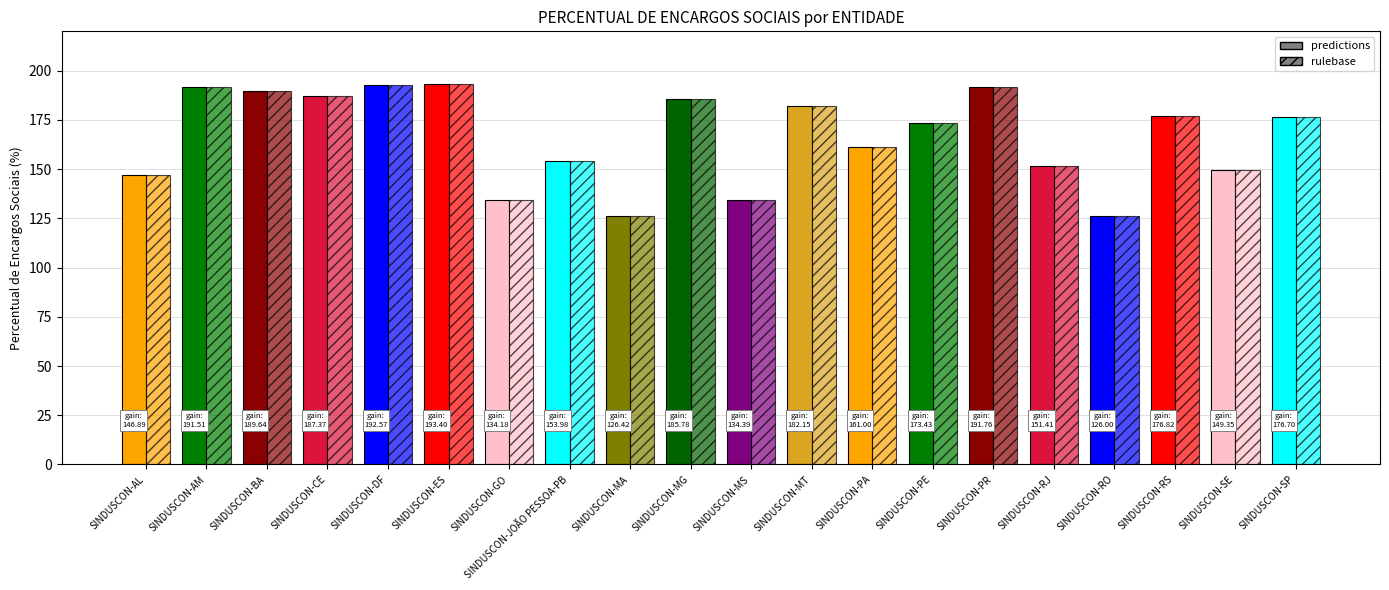

Where does the rulebase series first go above 176?

SINDUSCON-AM